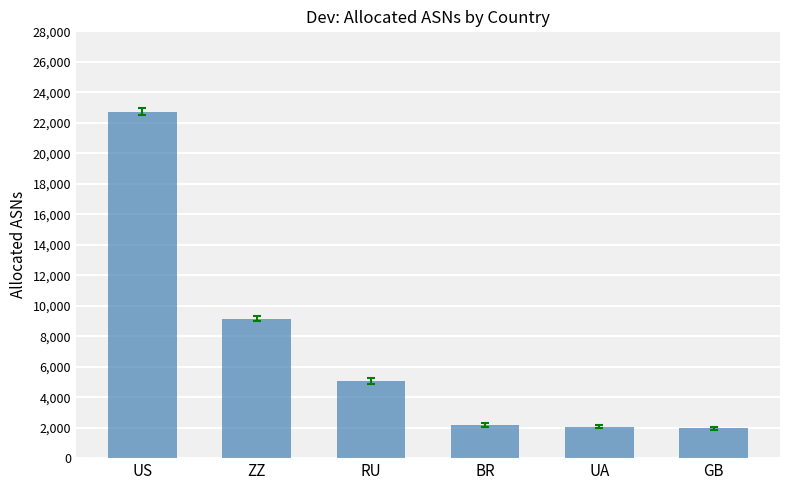

What is the label of the 4th bar from the right?

RU